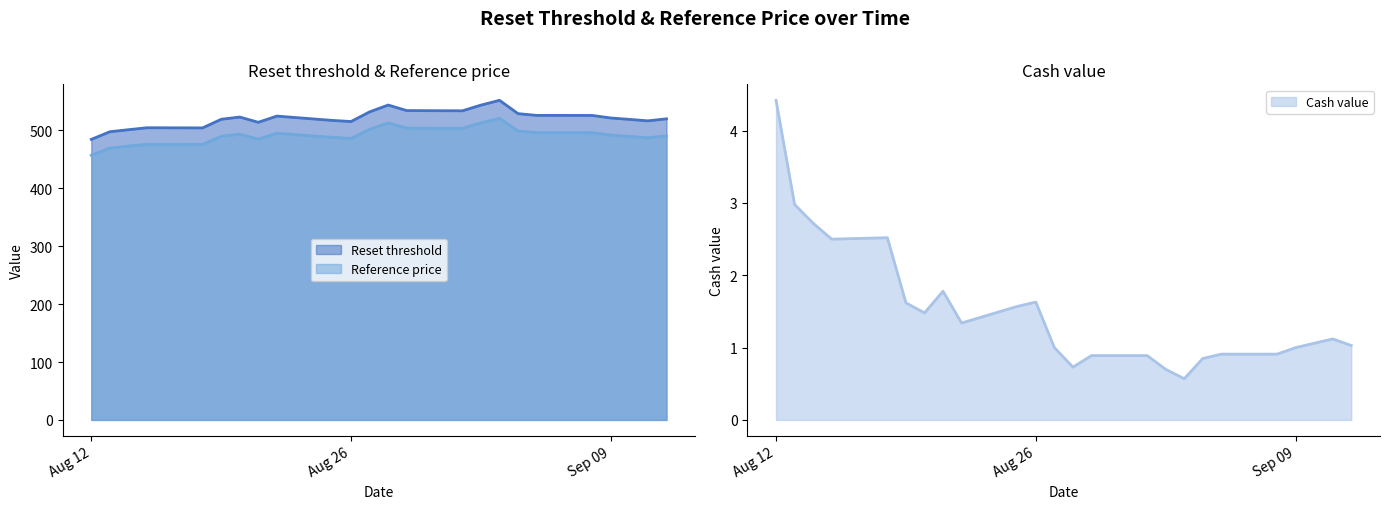

In Reset threshold, how many points are higher than both neighbors (excluding endpoints)?

5